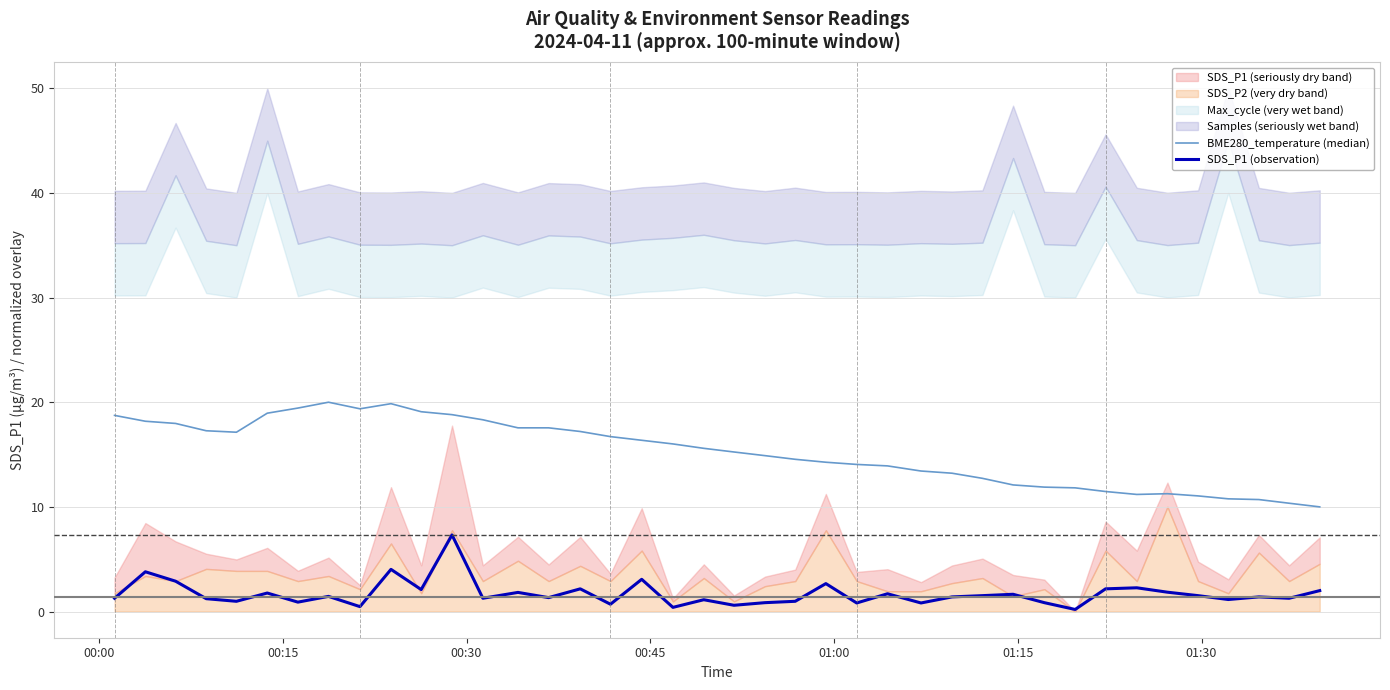

What is the average value of the BME280_temperature (median) series?

15.2